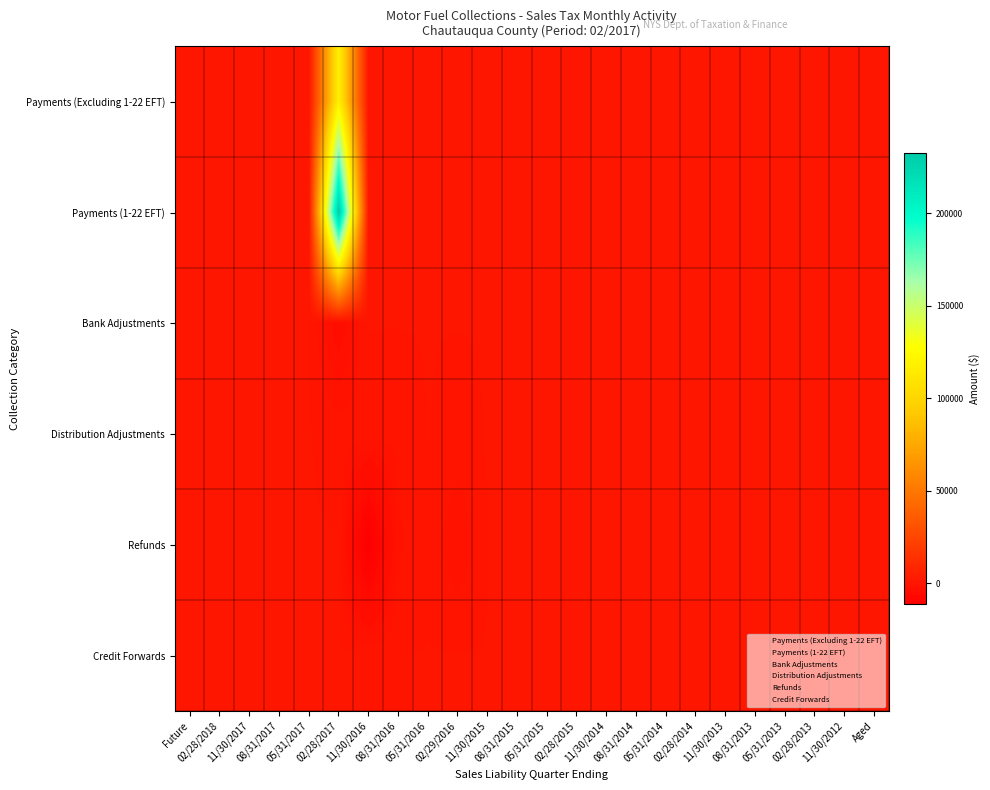

What is the greatest value displayed?

232436.4